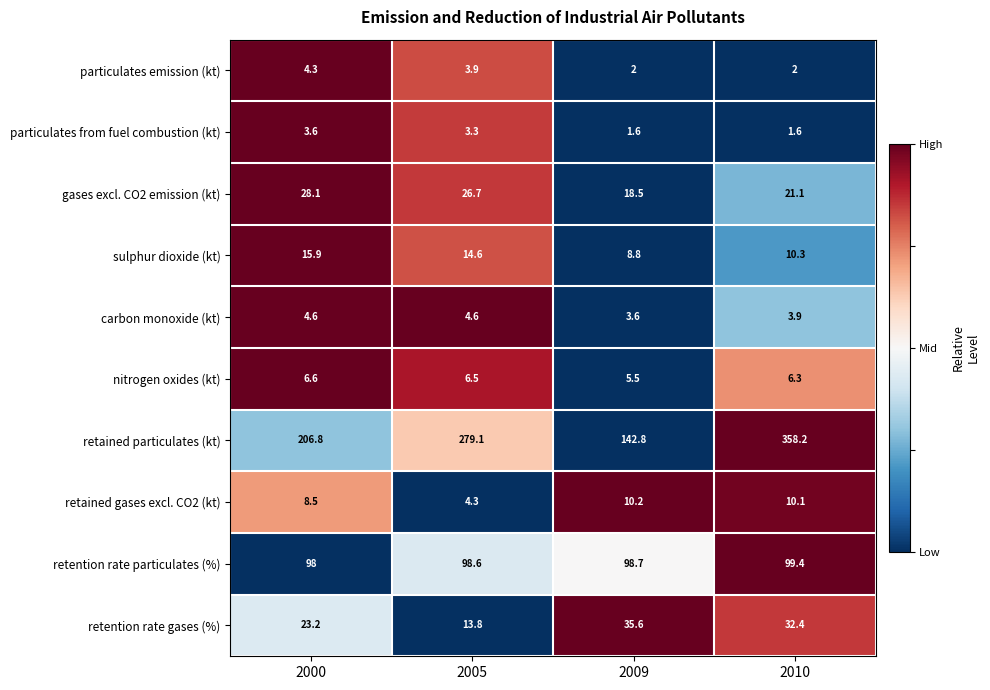

What is the spread (max minus min) of values at 2000?

203.2